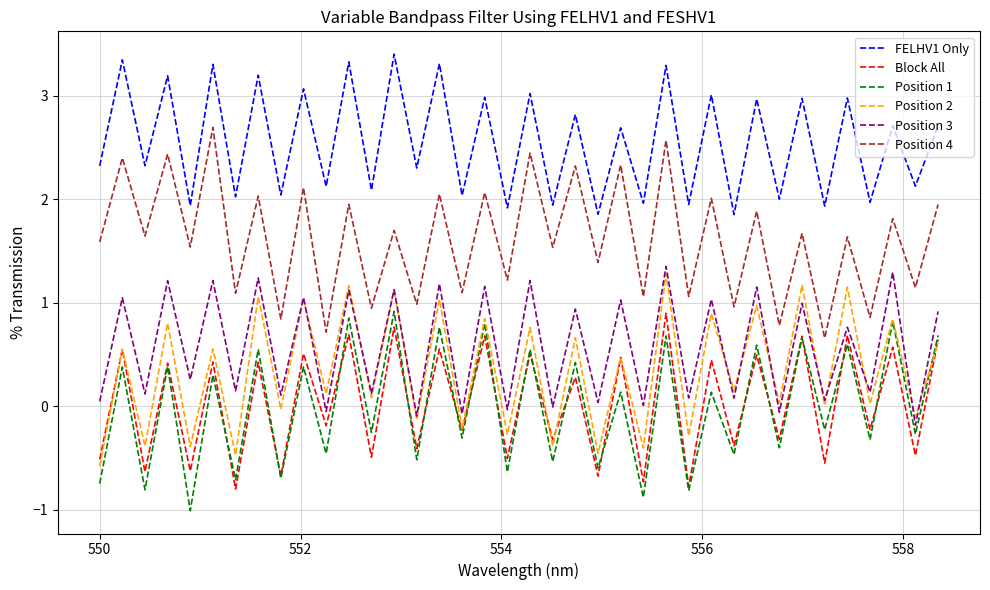

What are all the series names shown in the legend?

FELHV1 Only, Block All, Position 1, Position 2, Position 3, Position 4